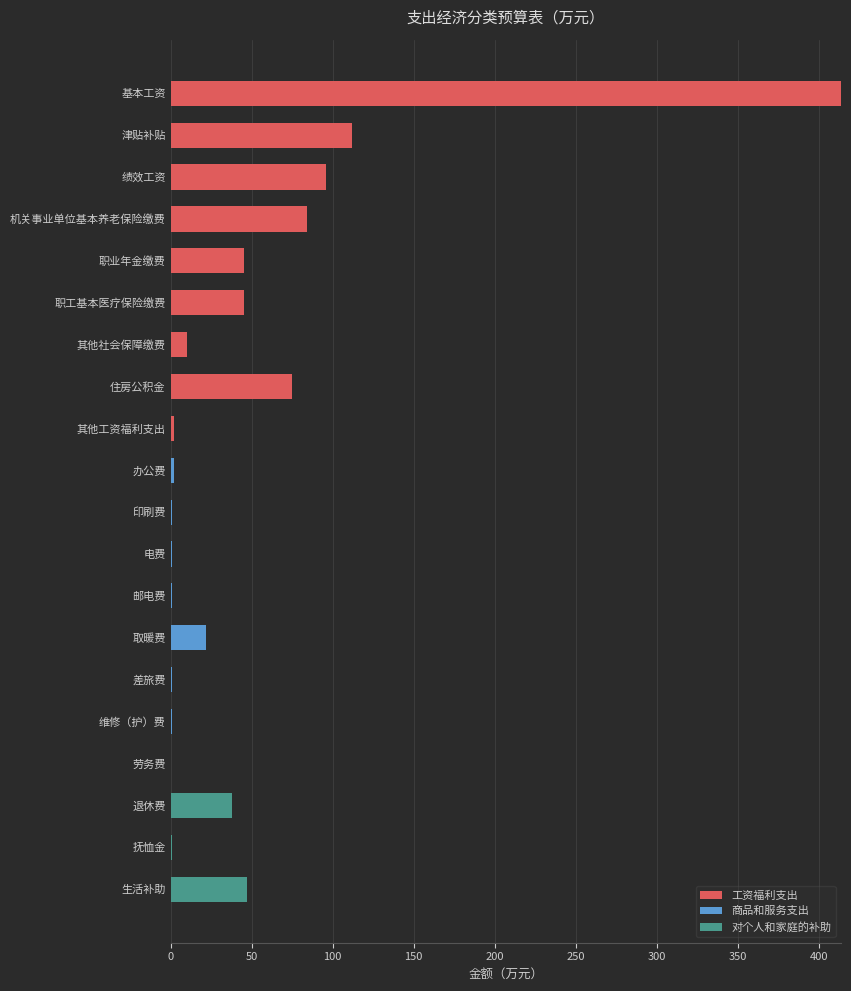

What is the highest value of the 工资福利支出 series?

414.0